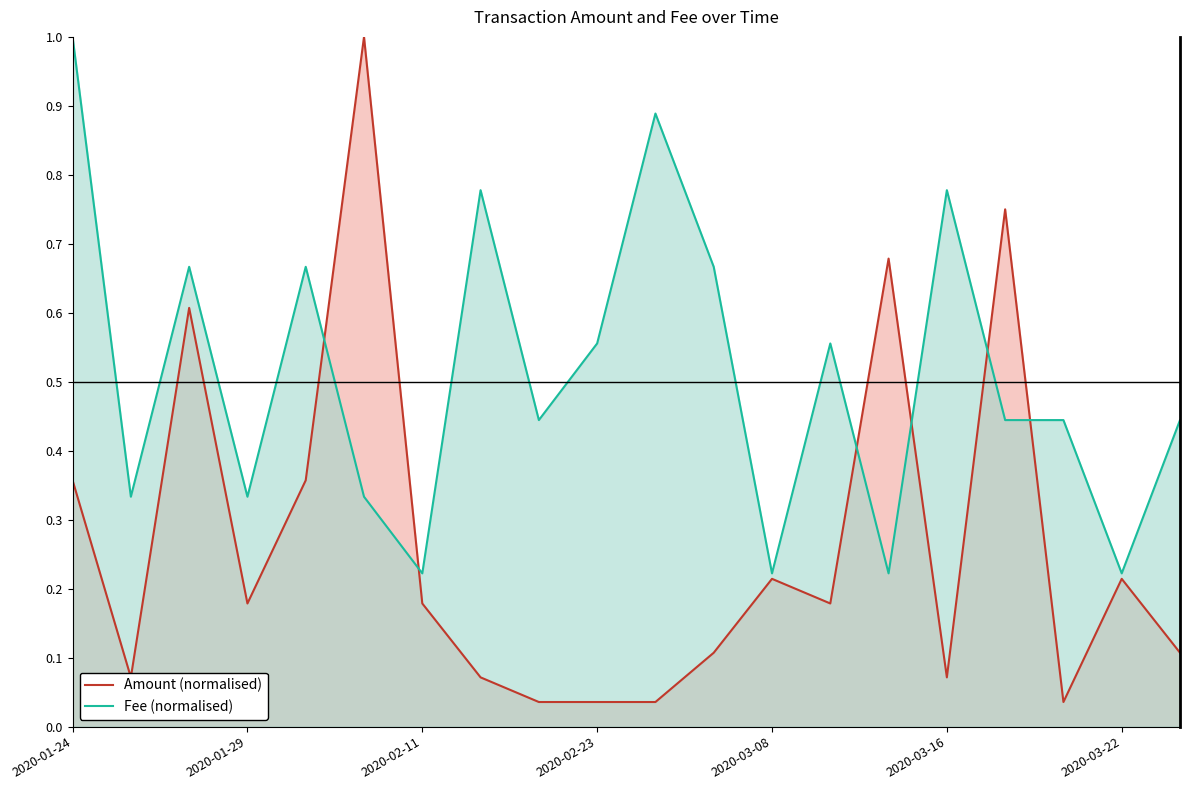

Reading left to right, what are all the values shown in this chart?

Amount (normalised): 0.4	0.1	0.6	0.2	0.4	1.0	0.2	0.1	0.0	0.0	0.0	0.1	0.2	0.2	0.7	0.1	0.8	0.0	0.2	0.1
Fee (normalised): 1.0	0.3	0.7	0.3	0.7	0.3	0.2	0.8	0.4	0.6	0.9	0.7	0.2	0.6	0.2	0.8	0.4	0.4	0.2	0.4